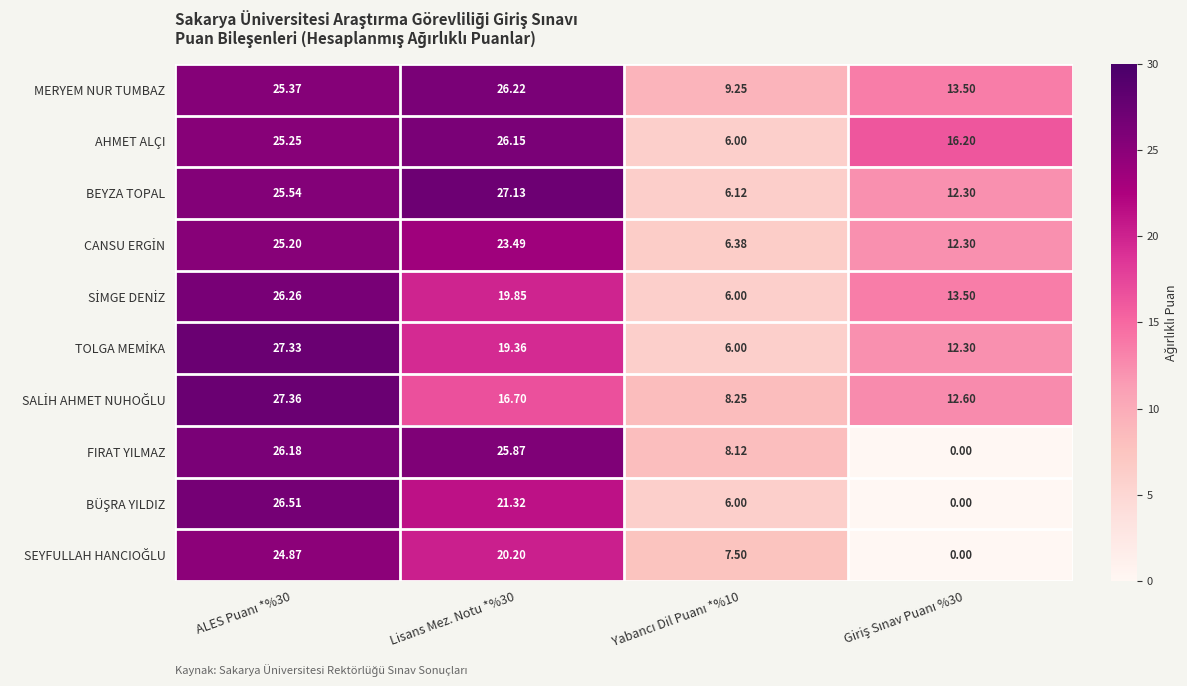

Which series has the largest total across all categories?

MERYEM NUR TUMBAZ